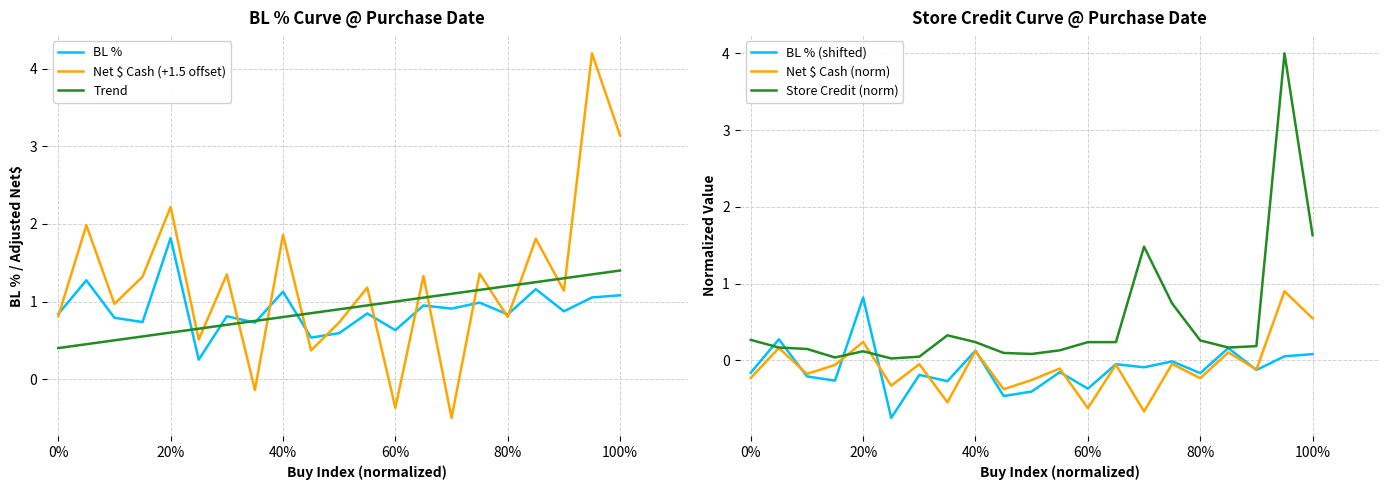

What is the approximate value of BL % at 40%?

1.1